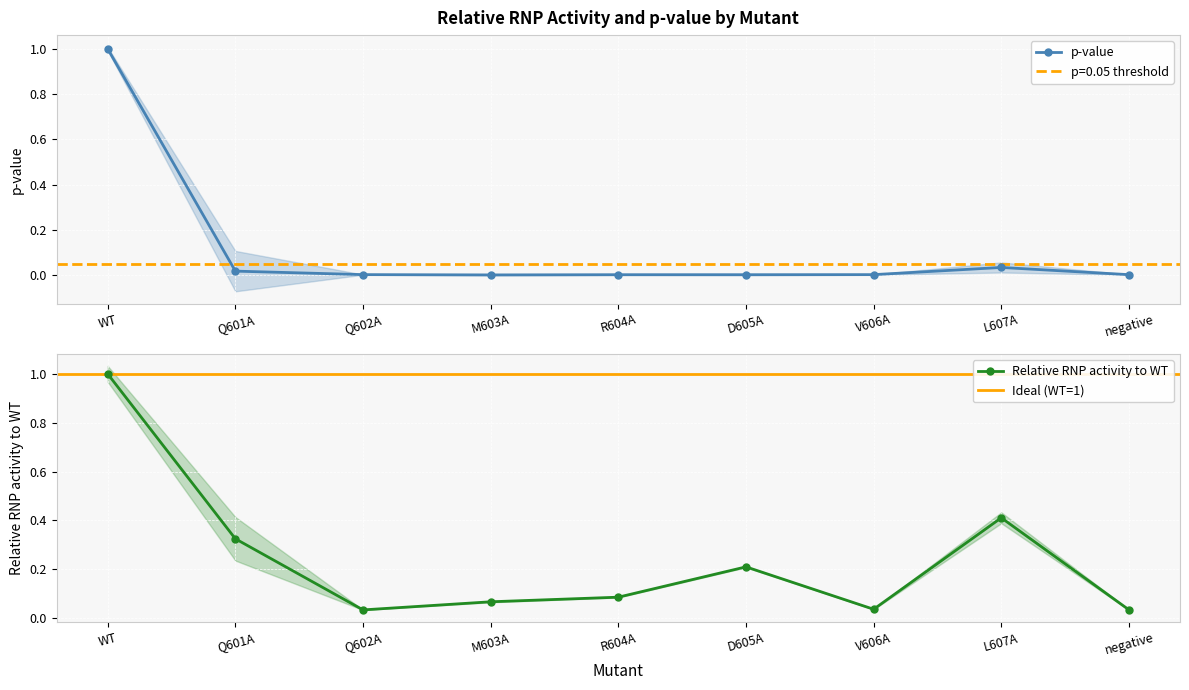

How many interior local valleys does the p-value series have?

2